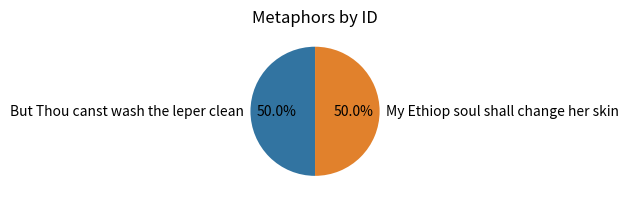

Do But Thou canst wash the leper clean and My Ethiop soul shall change her skin together represent more than half of the pie?

Yes